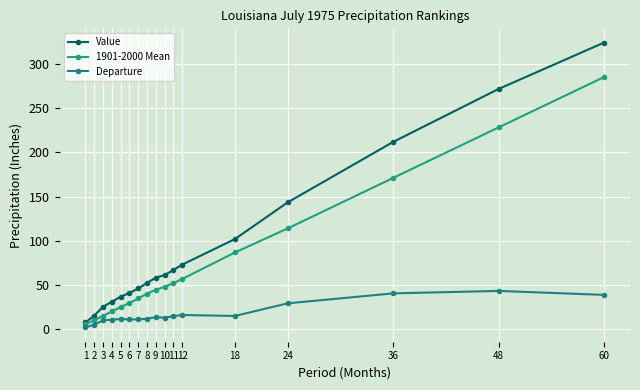

Does the chart display data point markers on the line(s)?

Yes